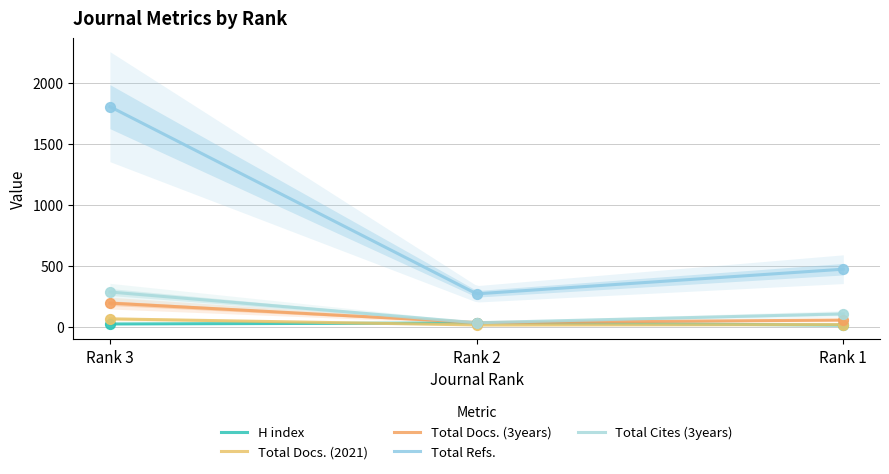

Is the value of Total Docs. (2021) at Rank 1 greater than the value of Total Cites (3years) at Rank 1?

No